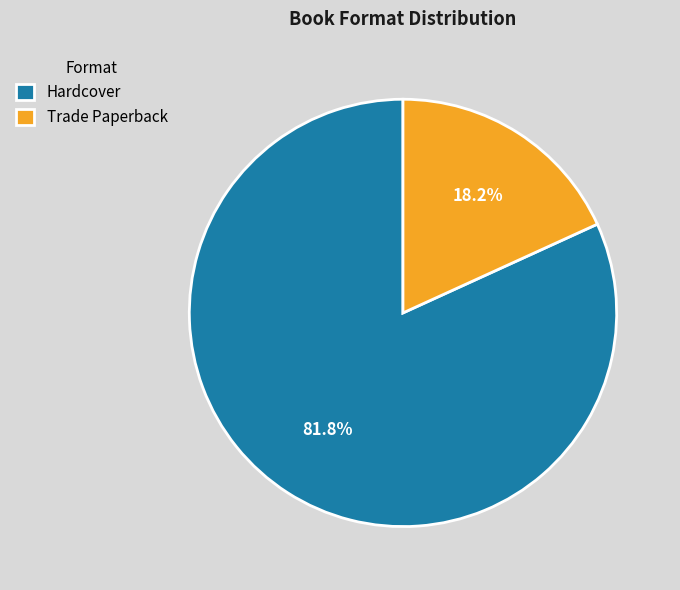

Rank the categories by value from highest to lowest.

Hardcover, Trade Paperback